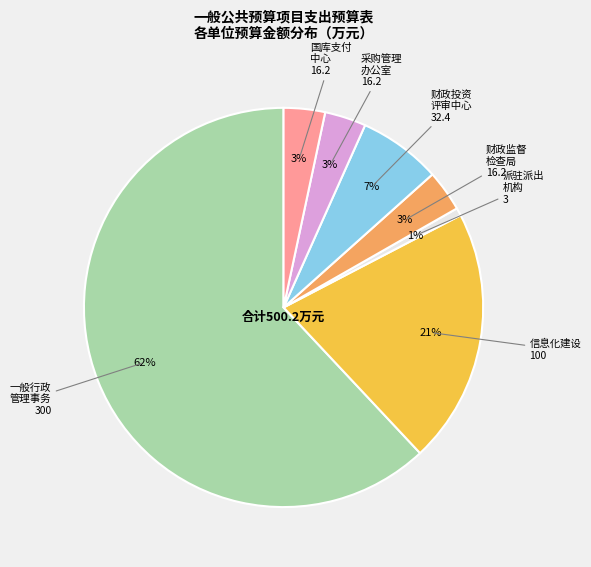

To the nearest percent, what is the average slice percentage?

14%